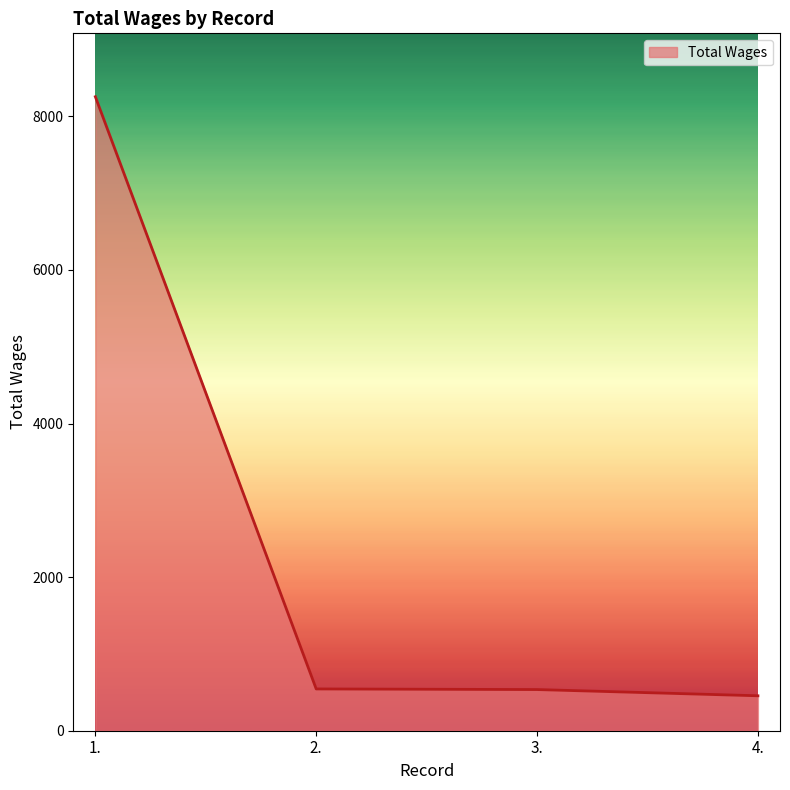

What is the change in value from 1. to 2.?

-7712